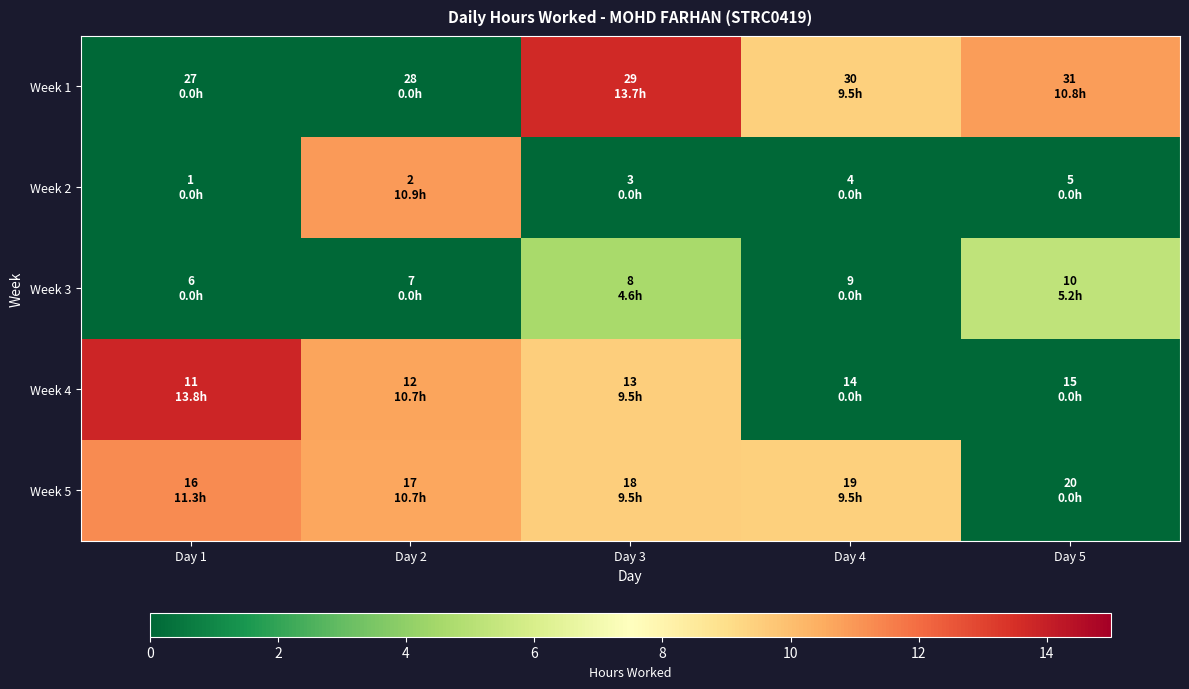

Reading left to right, extract all data points from this chart.

Week 1: Day 1=0.0	Day 2=0.0	Day 3=13.7	Day 4=9.5	Day 5=10.8
Week 2: Day 1=0.0	Day 2=10.9	Day 3=0.0	Day 4=0.0	Day 5=0.0
Week 3: Day 1=0.0	Day 2=0.0	Day 3=4.6	Day 4=0.0	Day 5=5.2
Week 4: Day 1=13.8	Day 2=10.7	Day 3=9.5	Day 4=0.0	Day 5=0.0
Week 5: Day 1=11.3	Day 2=10.7	Day 3=9.5	Day 4=9.5	Day 5=0.0